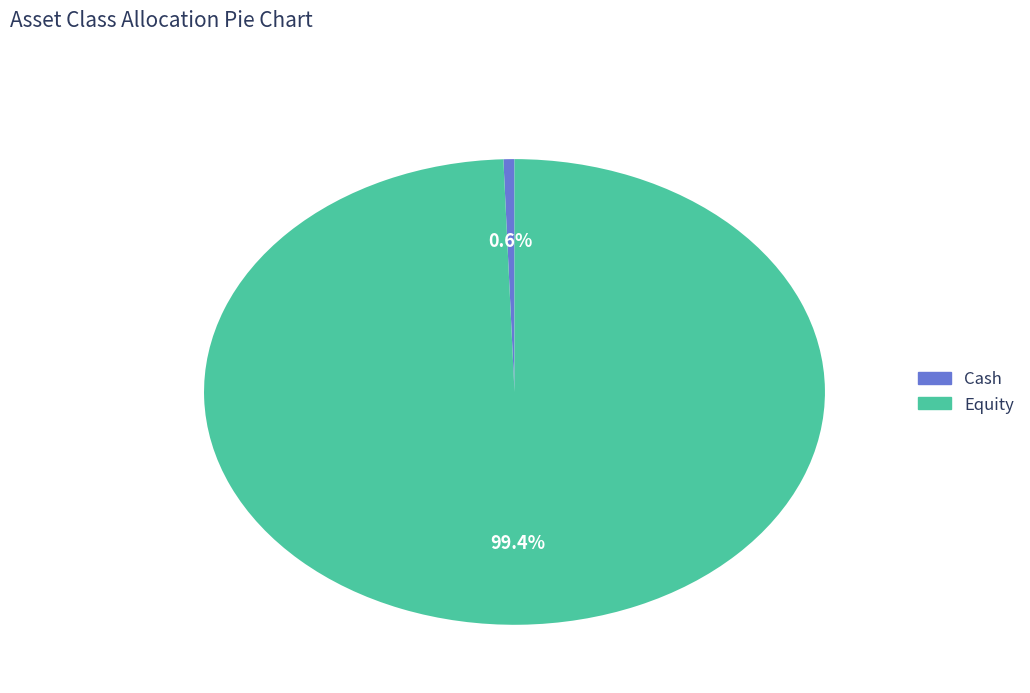

To the nearest percent, what percentage of the pie is Cash?

1%